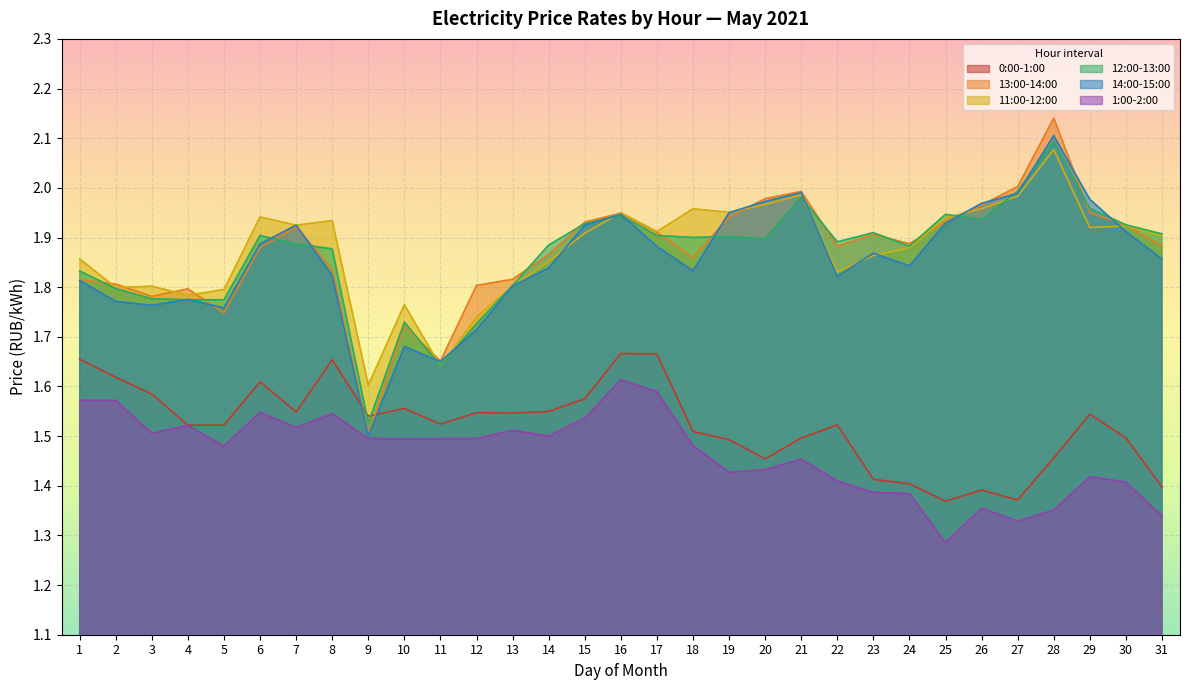

What is the difference between the maximum and second lowest values in the 12:00-13:00 series?

0.5